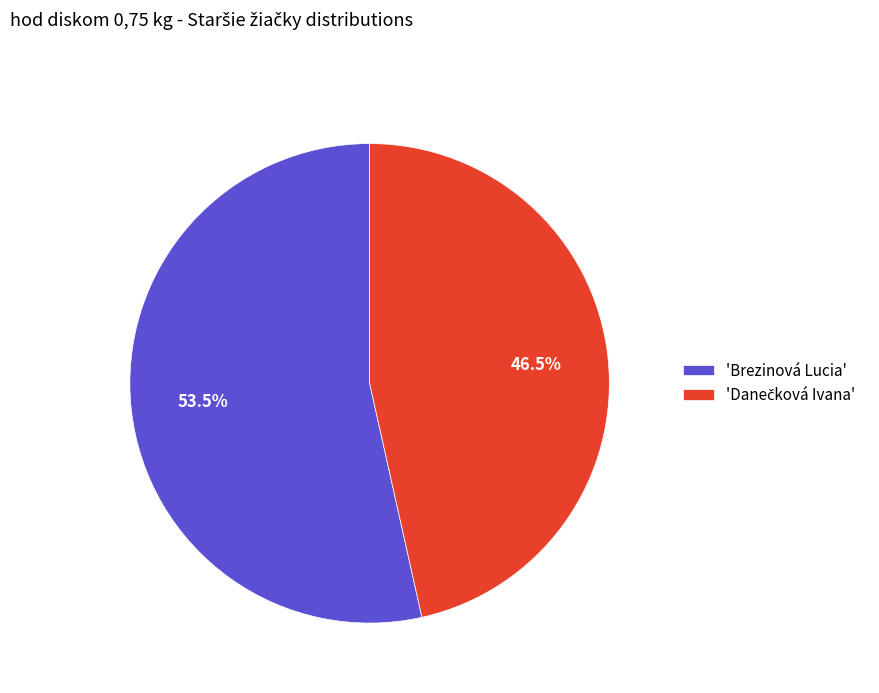

How much of the chart is everything except 'Brezinová Lucia'?

46.5%